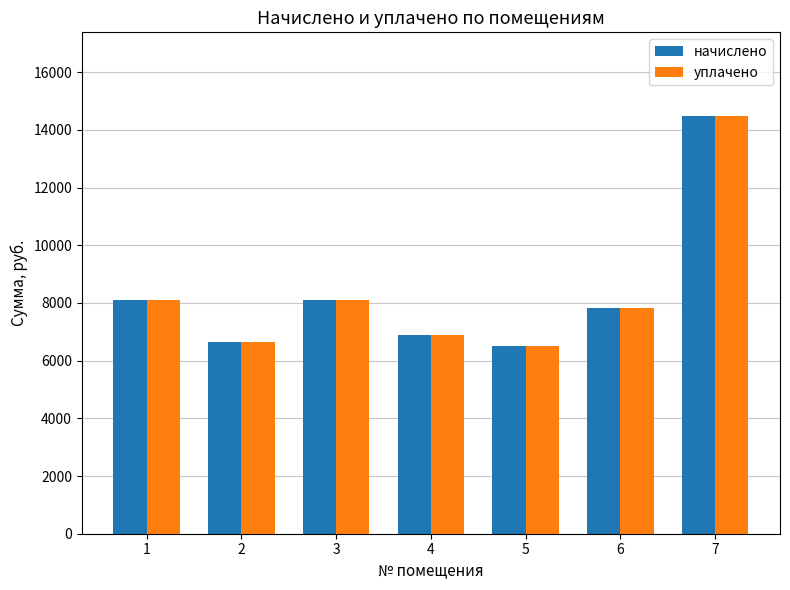

How many groups of bars are there?

7